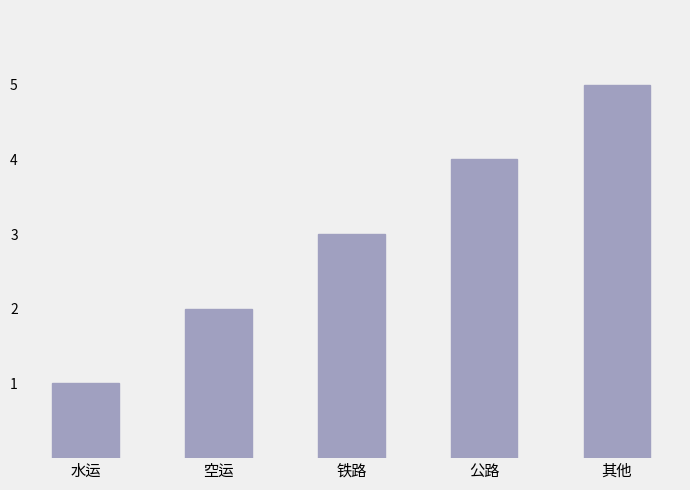

How many categories are shown in the chart?

5